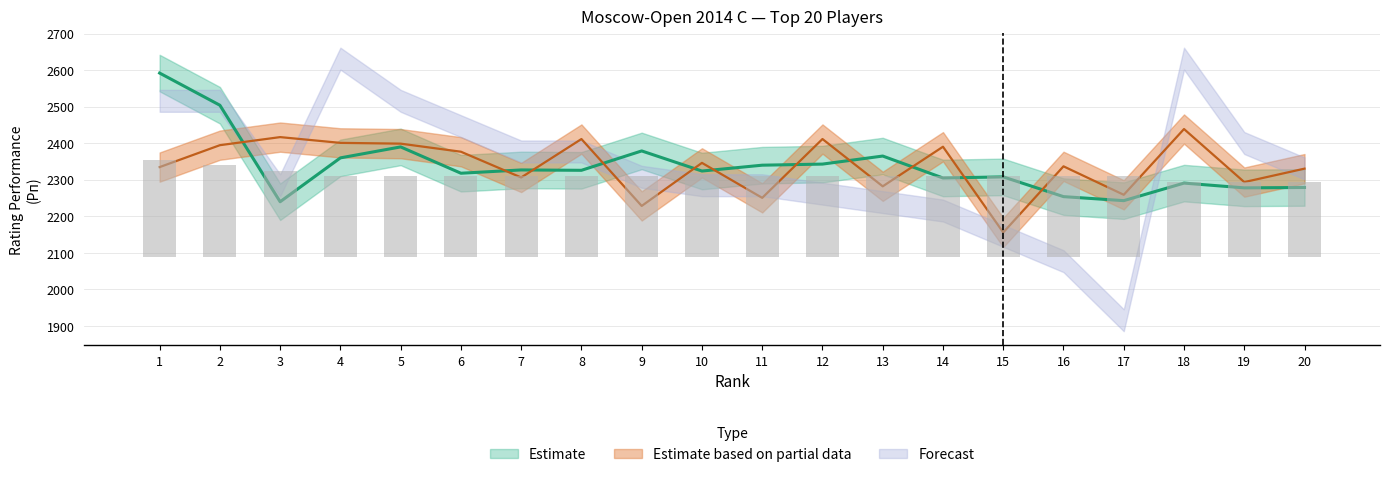

True or false: Рп has a value of 3681.8 at 1.

False